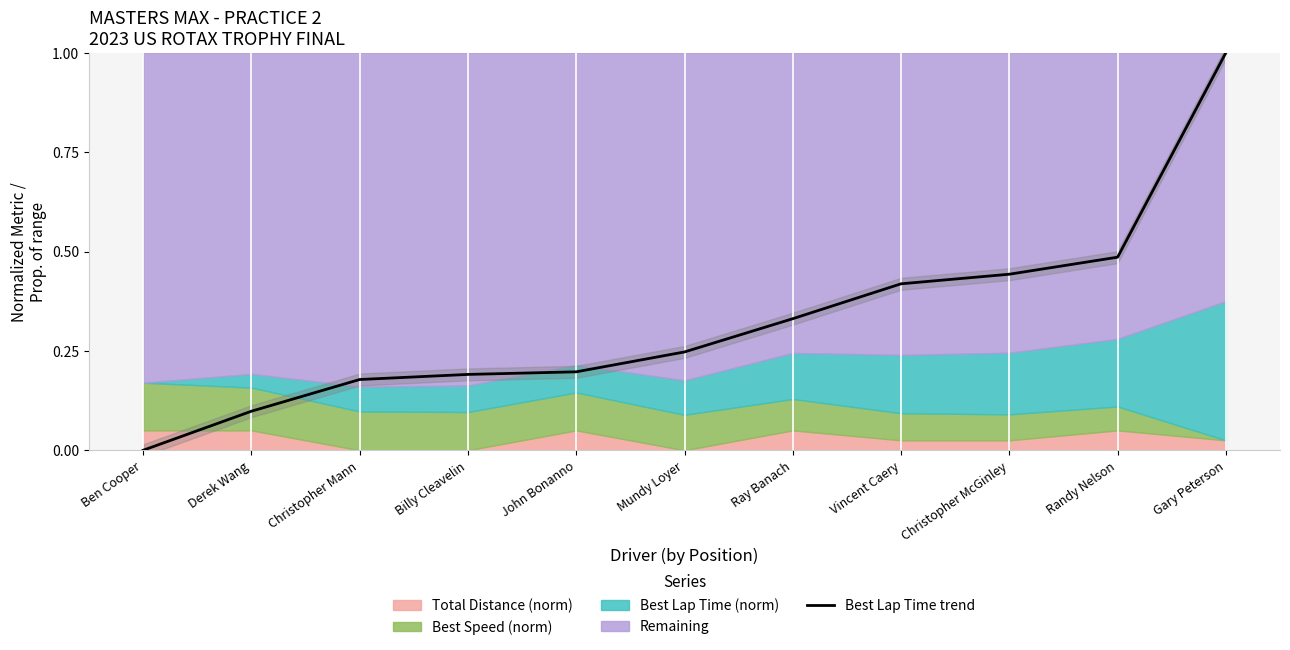

How many data points are above 0?

10